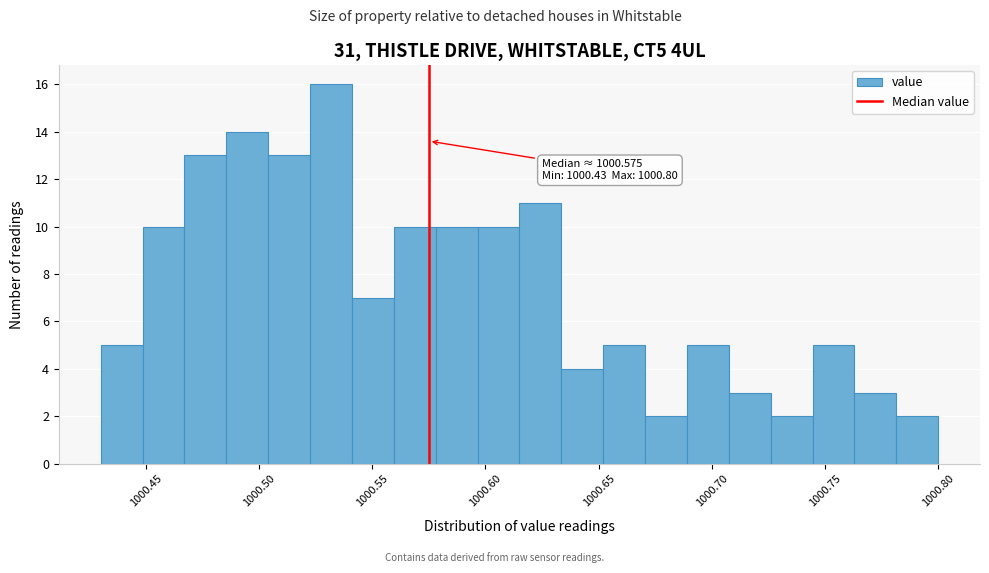

Around what value on the x-axis is the tallest bar? Give the approximate position of its centre, as read against the axis.

1000.530